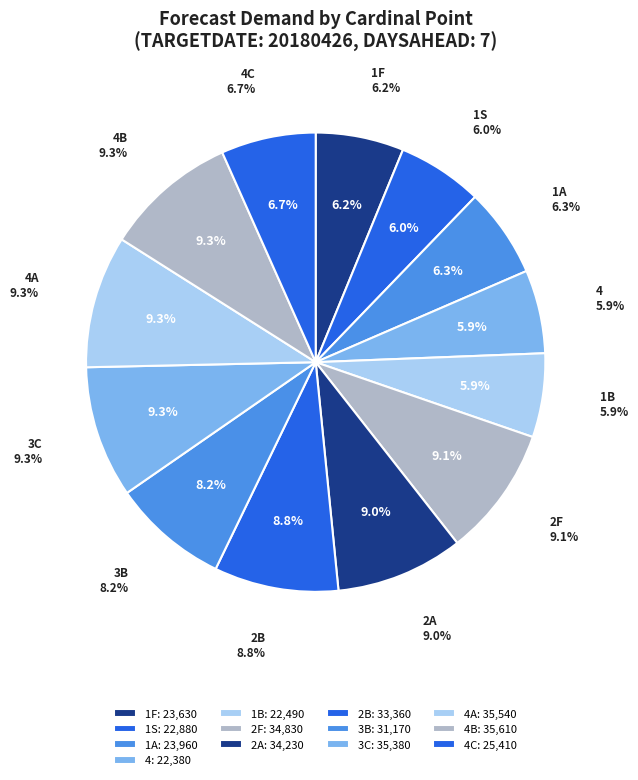

Rank the categories by value from highest to lowest.

4B, 4A, 3C, 2F, 2A, 2B, 3B, 4C, 1A, 1F, 1S, 1B, 4